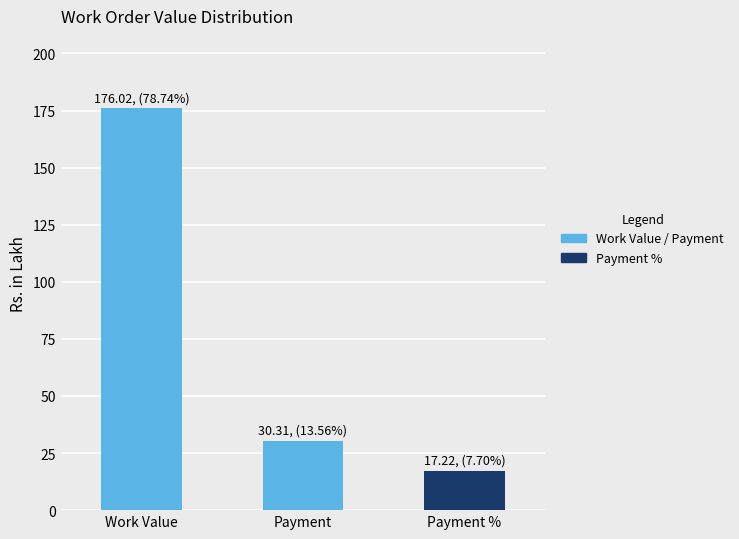

What is the change in value from Work Value to Payment %?

-158.8